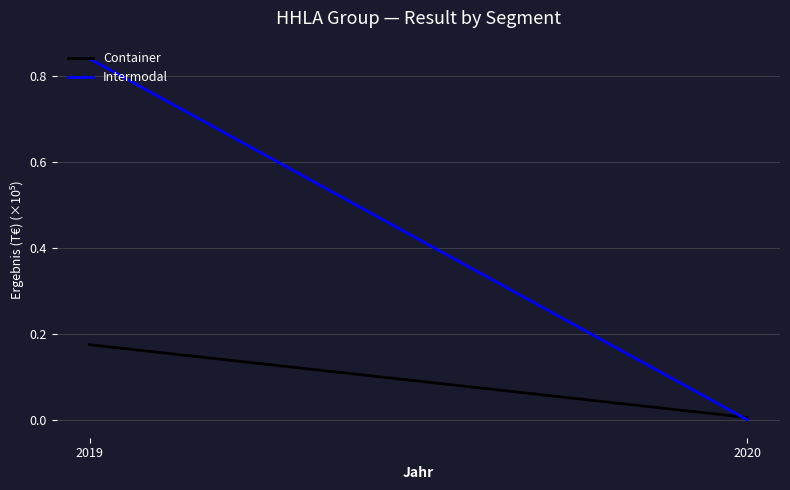

What is the difference between the maximum and minimum values in the Container series?

0.2